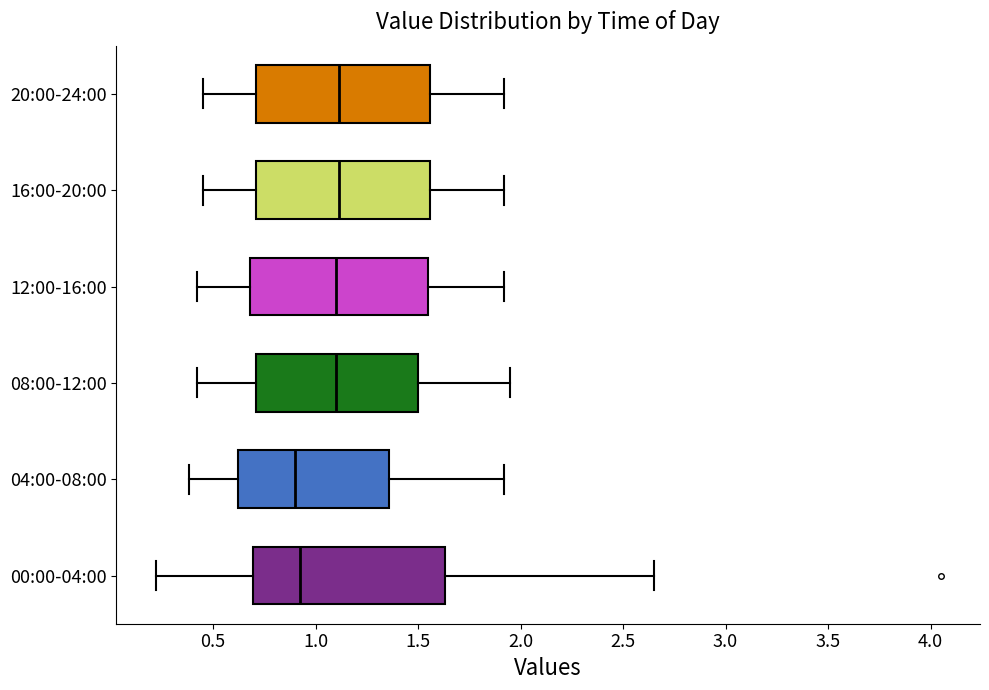

Reading bottom to top, read every box against the x-axis: the position of its median line, the range the box covers, and the ends of its whiskers. The values are not printed on the chart, so give them approximately, as read against the axis.

00:00-04:00: median 0.95, box 0.70 to 1.65, whiskers 0.20 to 2.65
04:00-08:00: median 0.90, box 0.60 to 1.35, whiskers 0.40 to 1.90
08:00-12:00: median 1.10, box 0.70 to 1.50, whiskers 0.40 to 1.95
12:00-16:00: median 1.10, box 0.70 to 1.55, whiskers 0.40 to 1.90
16:00-20:00: median 1.10, box 0.70 to 1.55, whiskers 0.45 to 1.90
20:00-24:00: median 1.10, box 0.70 to 1.55, whiskers 0.45 to 1.90